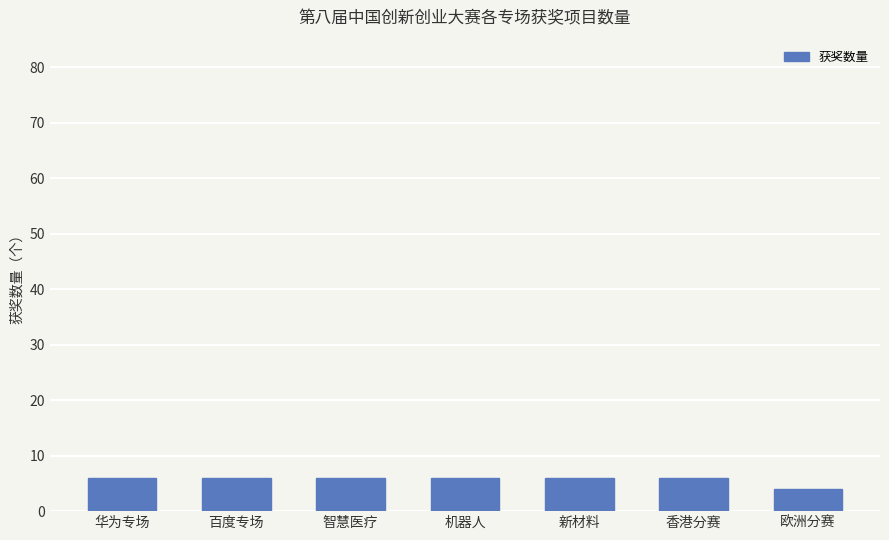

Are the bars grouped side by side (vs. stacked)?

No